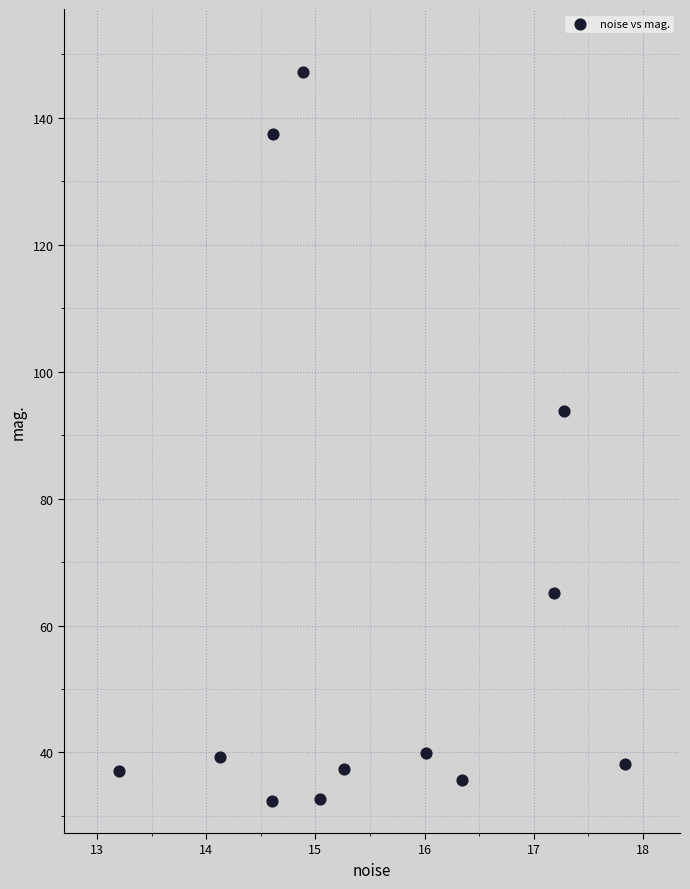

What is the average Y value?

61.3